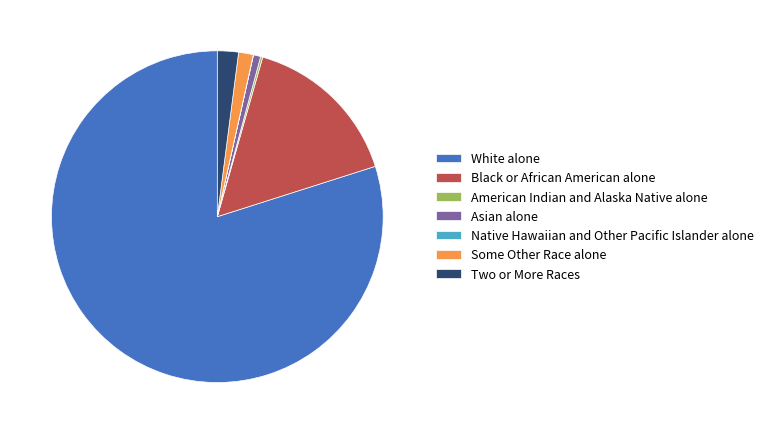

Which slice represents more than half of the pie?

White alone